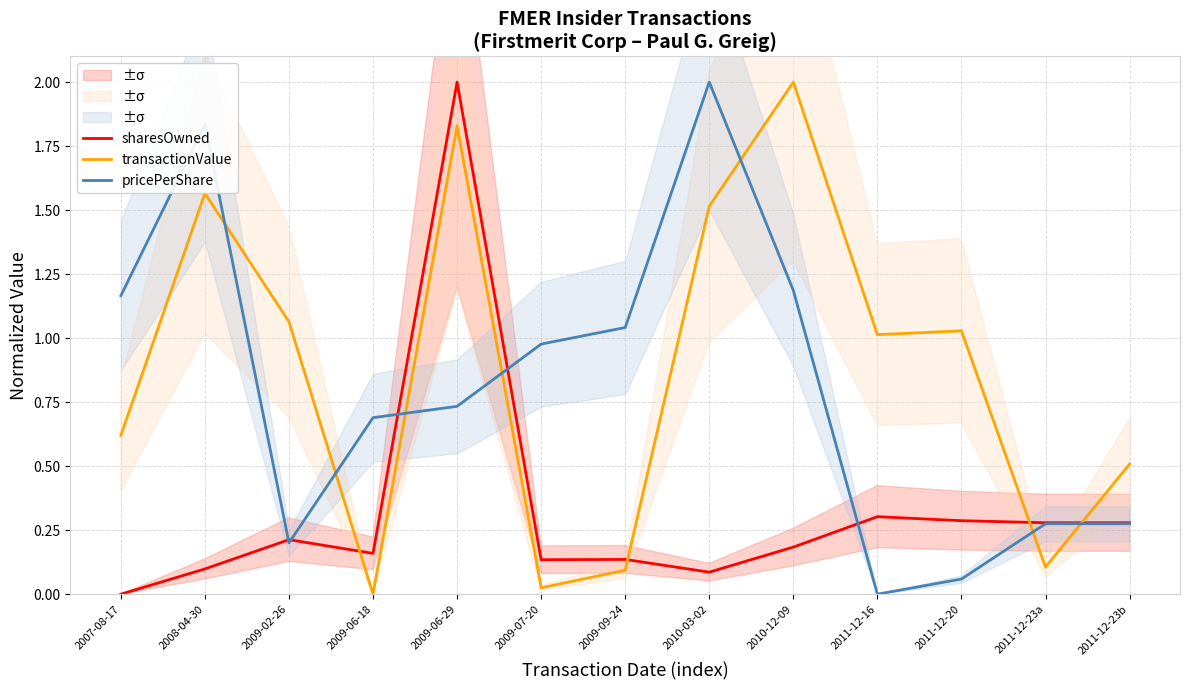

At which category does transactionValue reach its first local valley?

2009-06-18